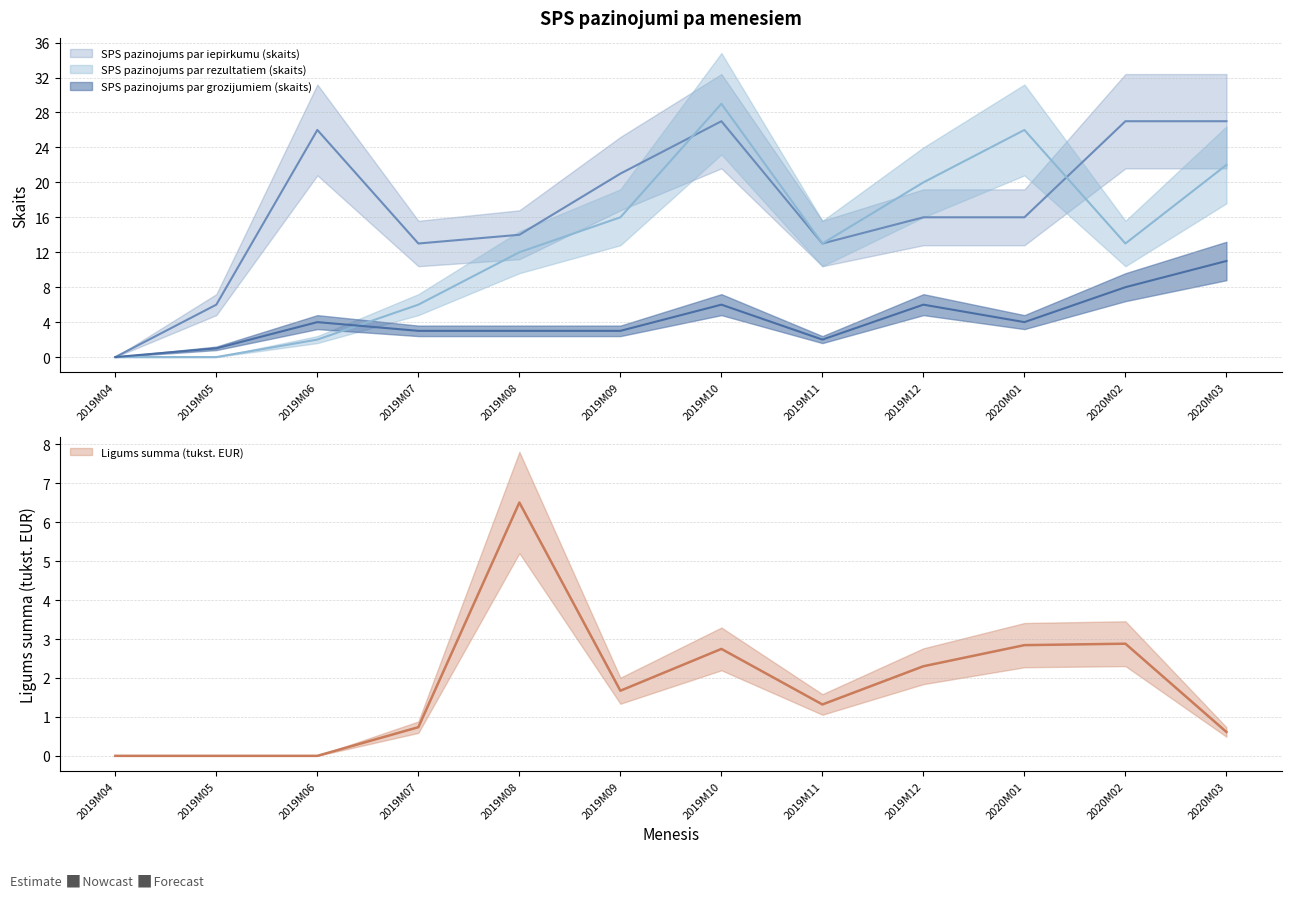

Which series ends up on top after the final intersection of SPS pazinojums par rezultatiem (skaits) and SPS pazinojums par grozijumiem (skaits)?

SPS pazinojums par rezultatiem (skaits)